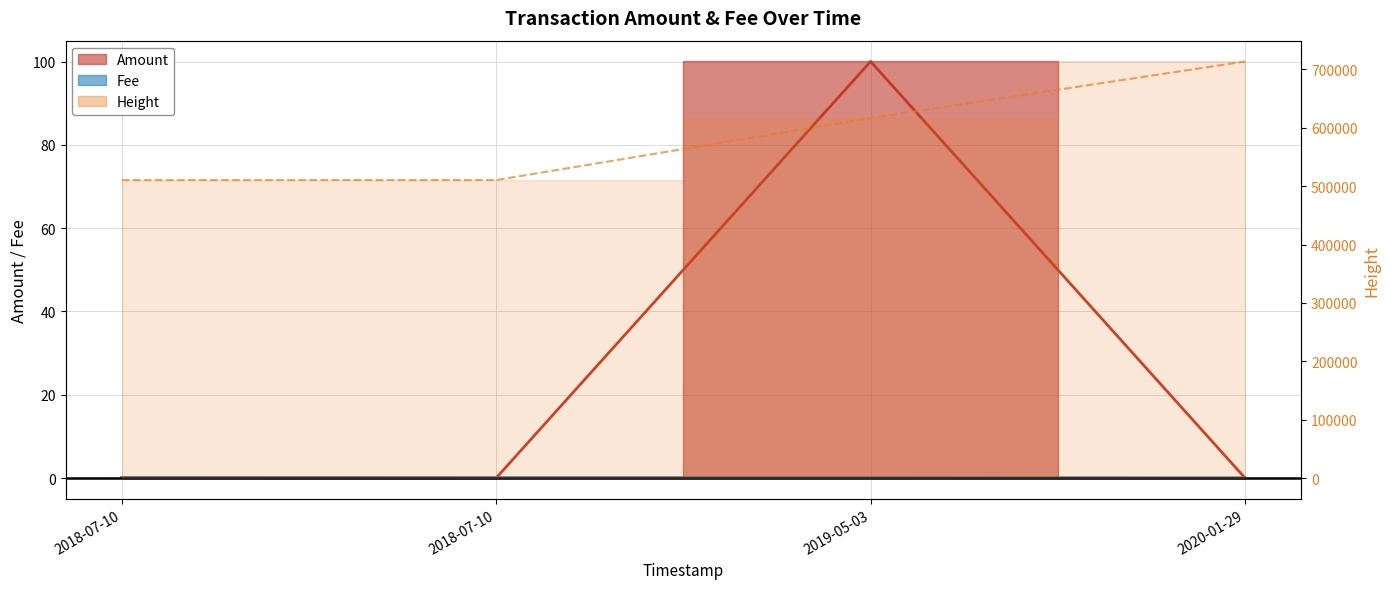

What are all the series names shown in the legend?

Amount, Fee, Height